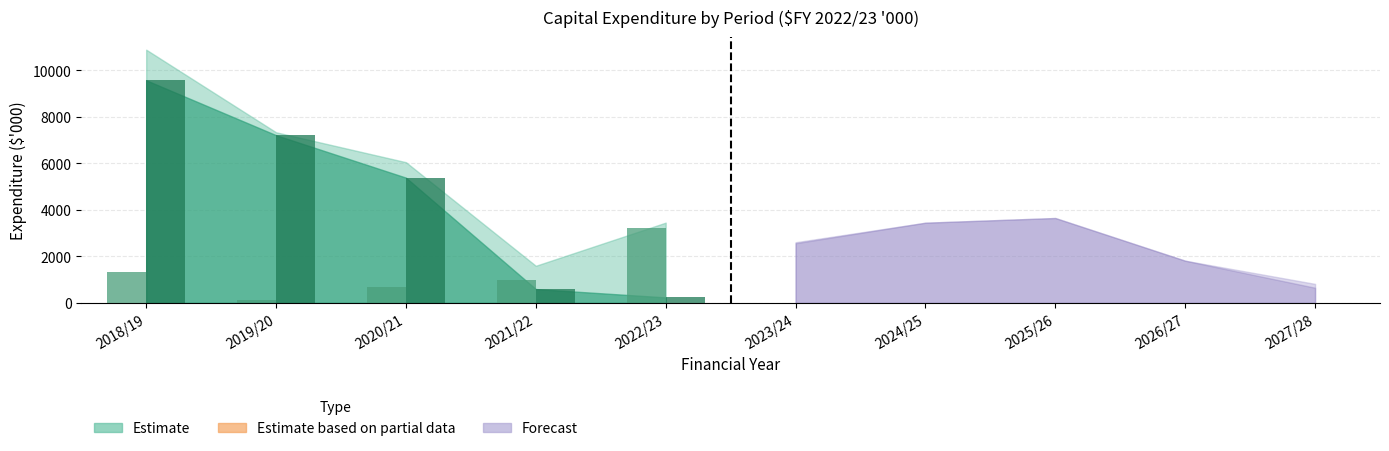

At which category is the sum across all series the highest?

2018/19